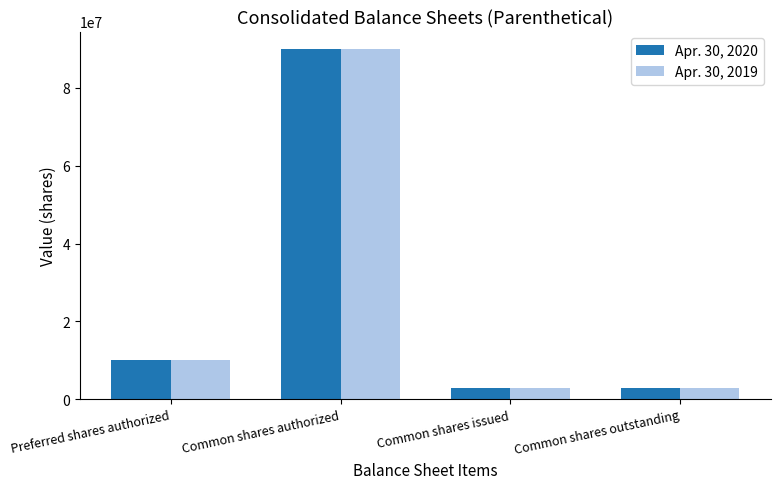

The value of Apr. 30, 2020 at Common shares authorized is 90000000. True or false?

True